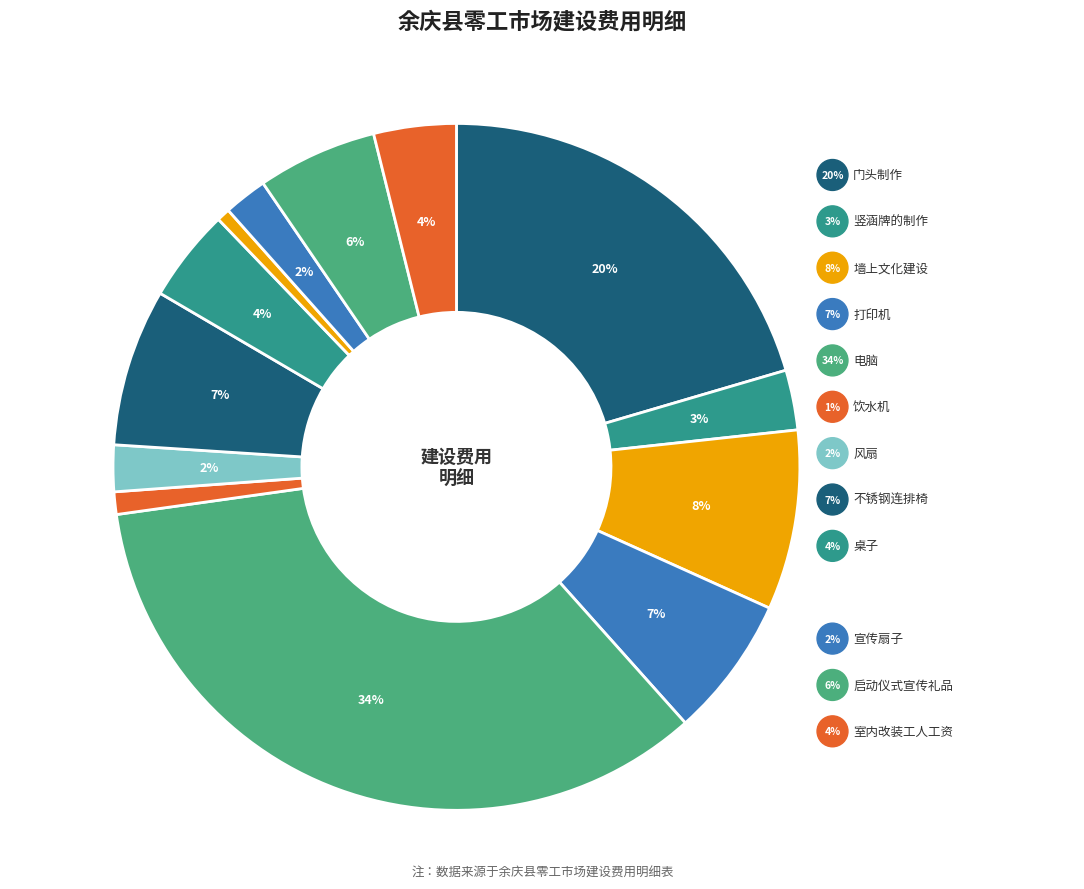

Which has a higher value, 风扇 or 墙上文化建设?

墙上文化建设